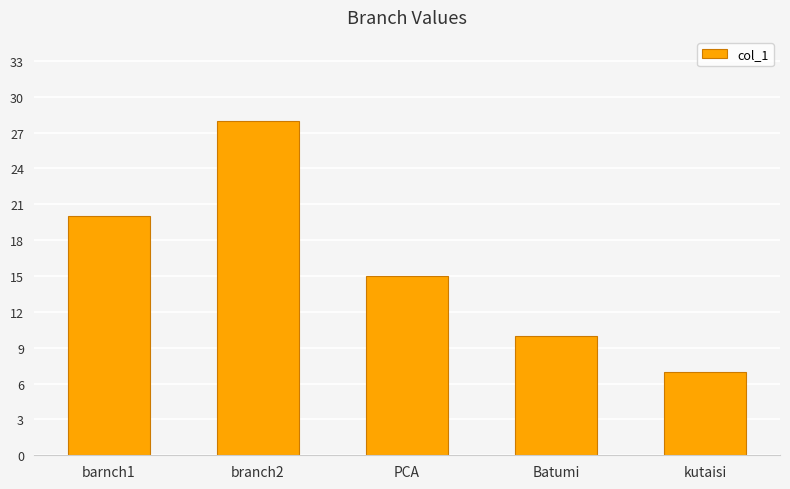

What is the difference between the second highest and second lowest values?

10